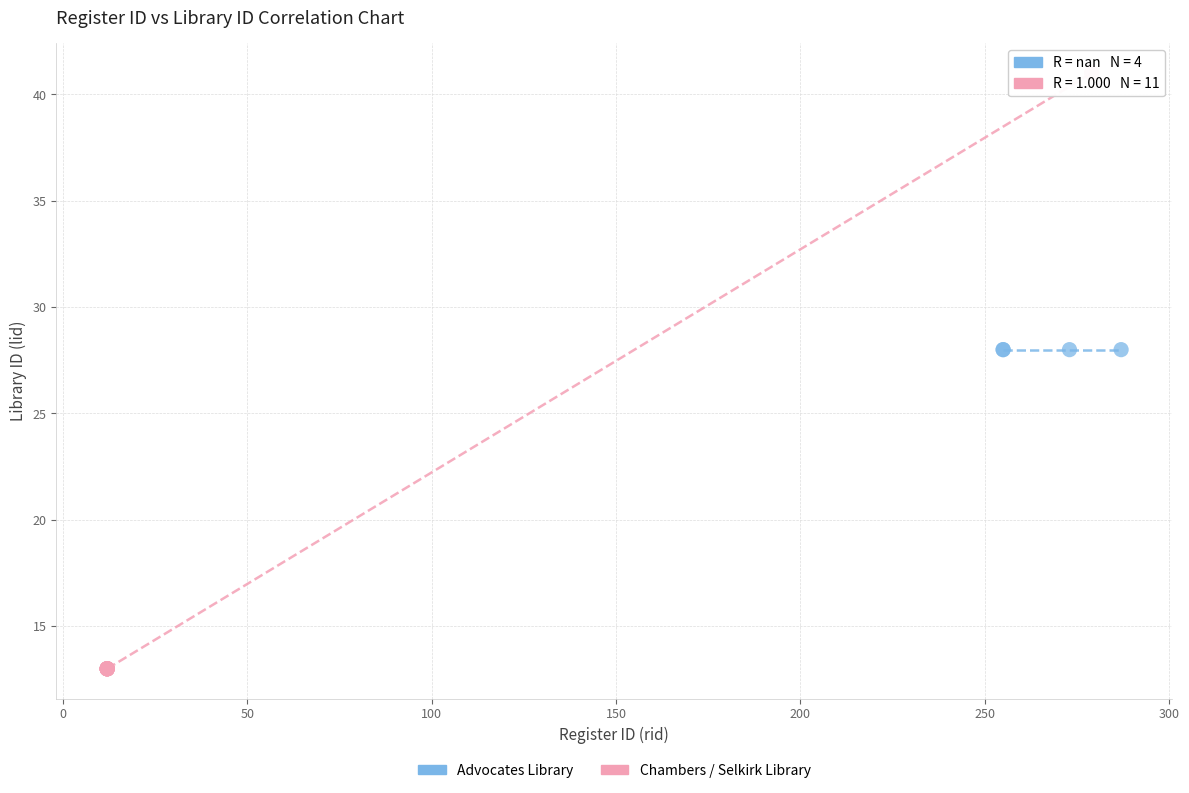

Which series contains the lowest Y value?

Chambers / Selkirk Library